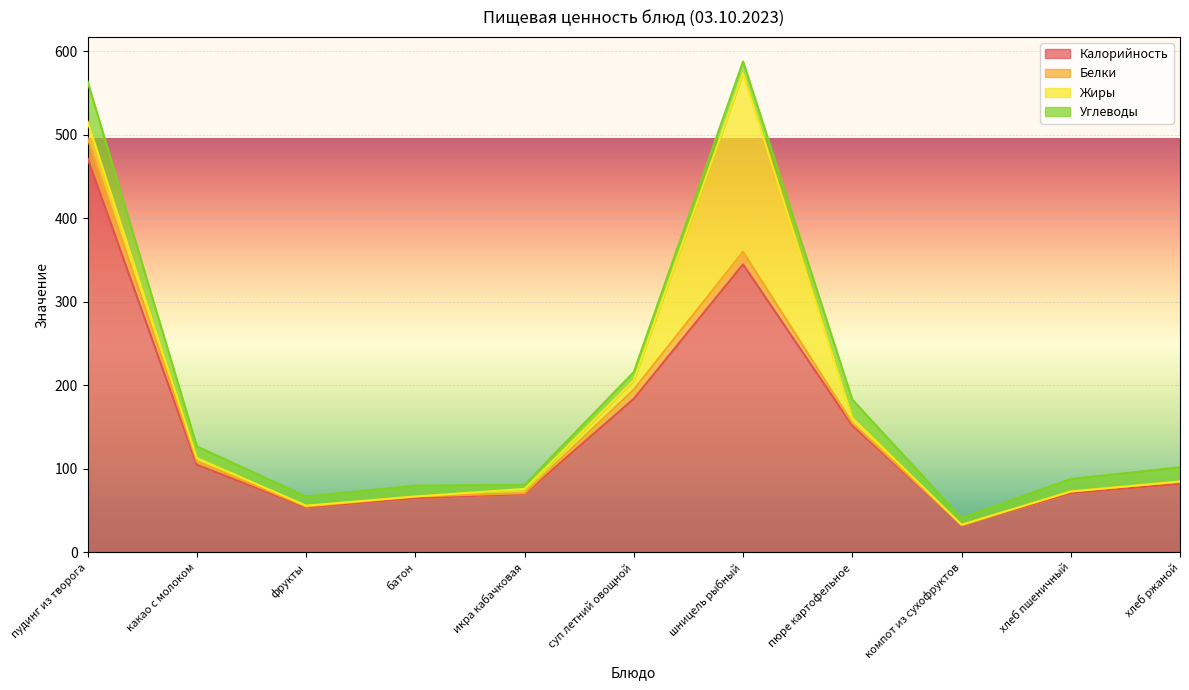

Rank the categories by Калорийность value from lowest to highest.

компот из сухофруктов, фрукты, батон, икра кабачковая, хлеб пшеничный, хлеб ржаной, какао с молоком, пюре картофельное, суп летний овощной, шницель рыбный, пудинг из творога